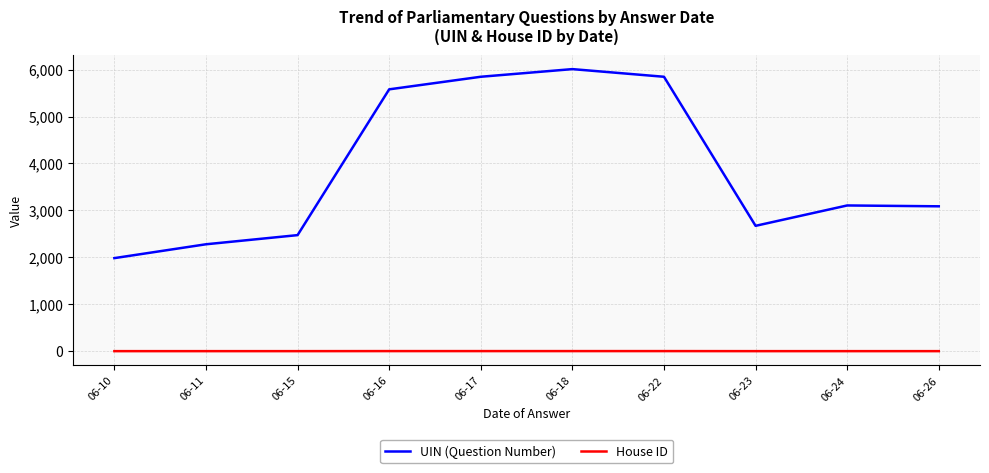

Count the number of categories in the chart.

10